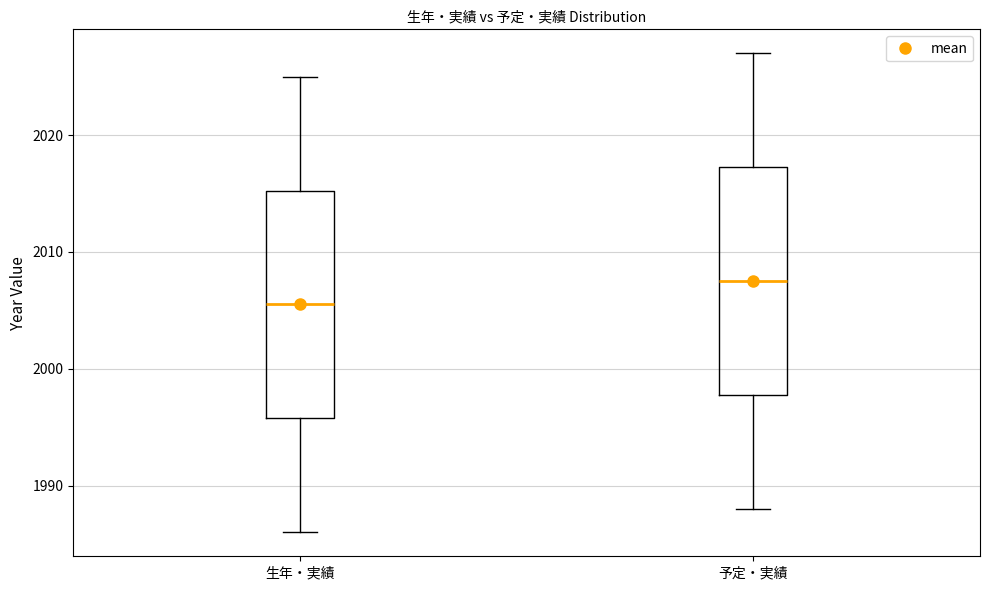

Reading left to right, transcribe this box plot: for each box, give where its median line is, the range the box spans, and where its two whiskers end, as read against the y-axis. The values are not printed on the chart, so give them approximately, as read against the axis.

生年・実績: median 2006, box 1996 to 2015, whiskers 1986 to 2025
予定・実績: median 2008, box 1998 to 2017, whiskers 1988 to 2027